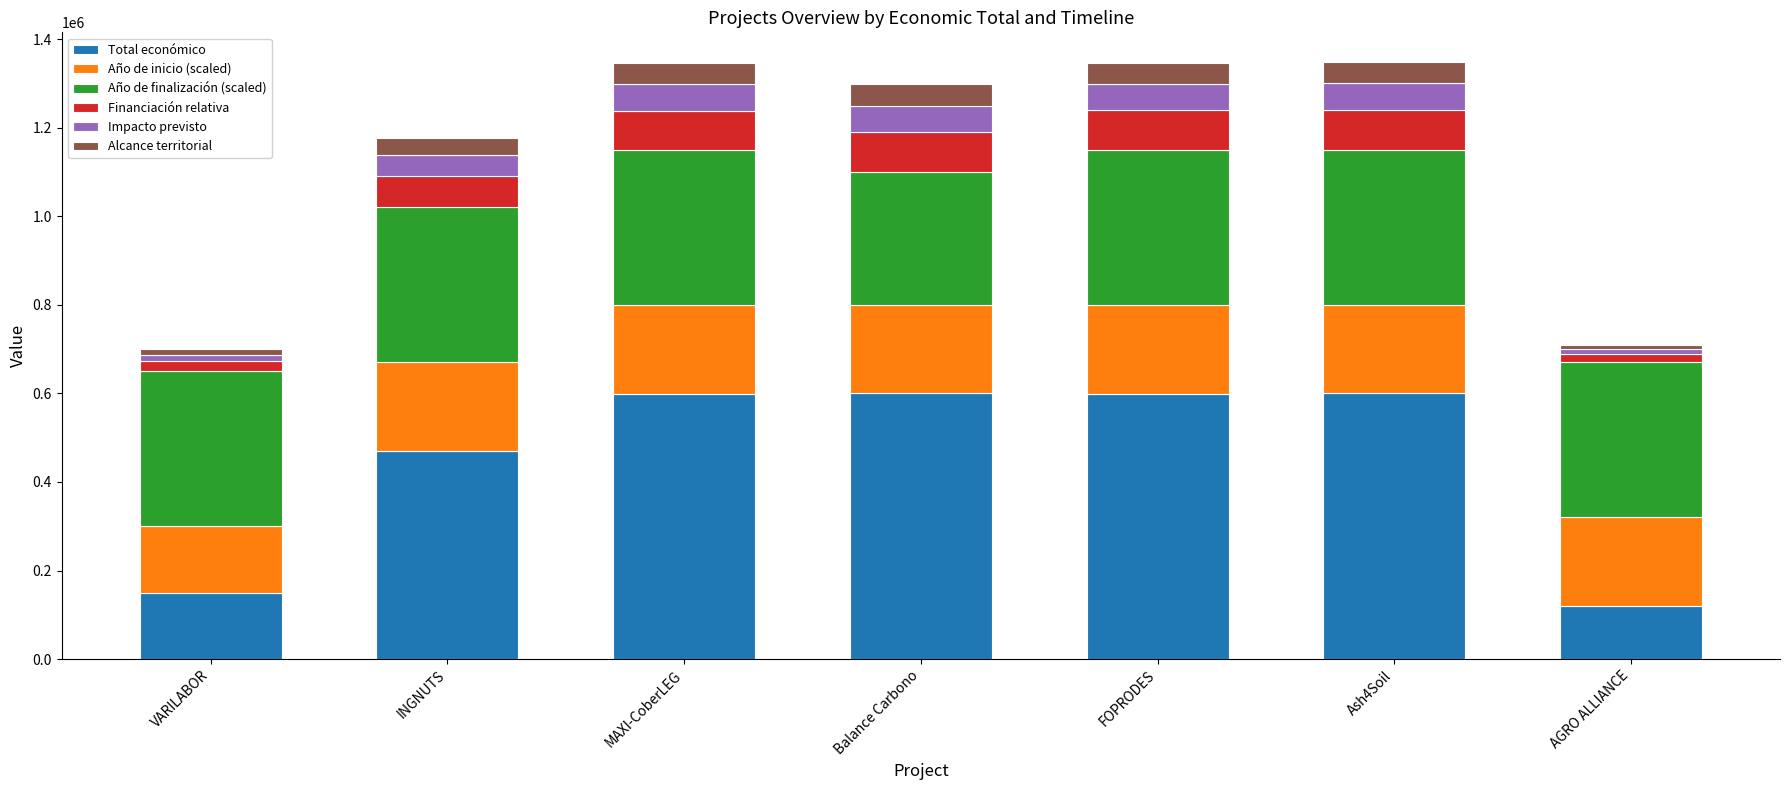

What is the minimum value for Total económico?

120000.0